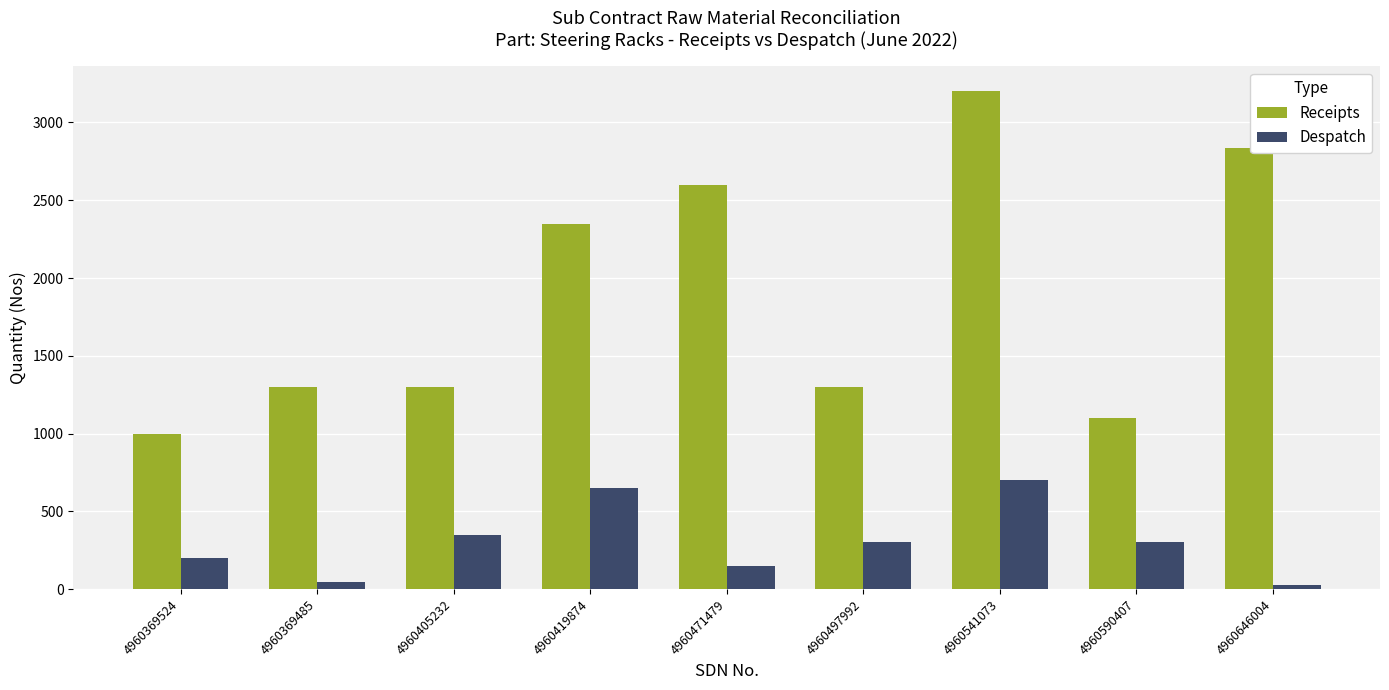

Are the bars grouped side by side (vs. stacked)?

Yes